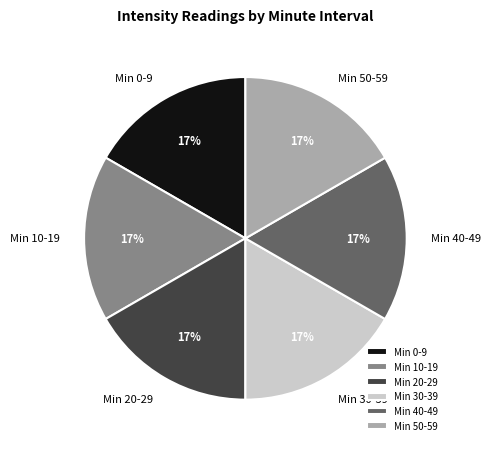

To the nearest percent, what percentage of the pie is Min 50-59?

17%